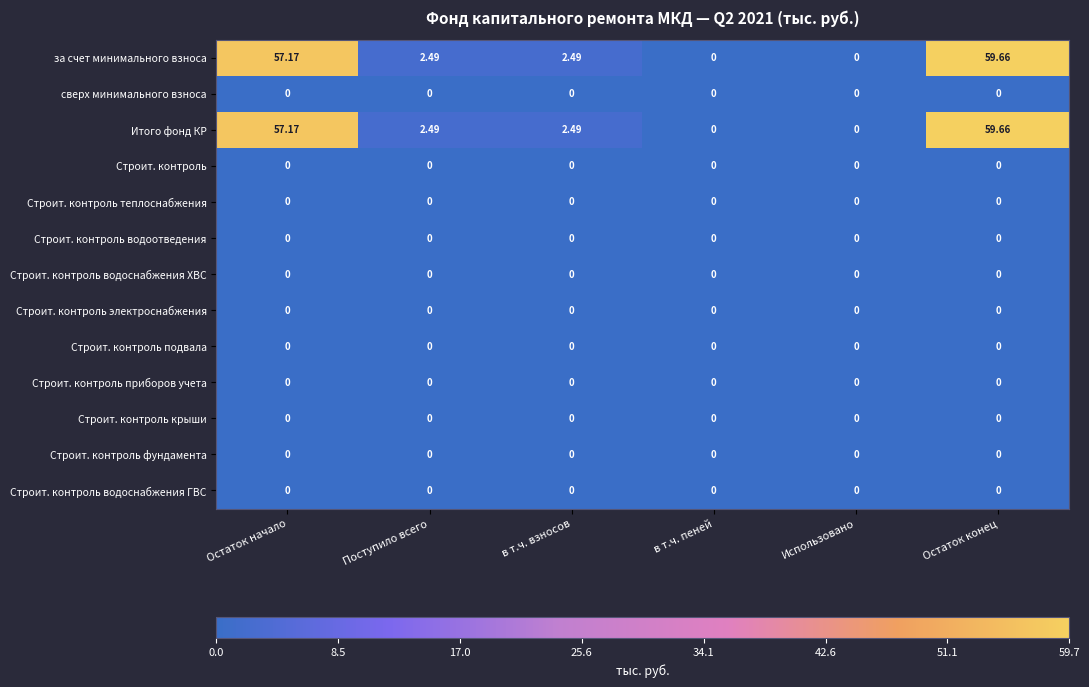

At which category does the chart reach its peak across all series?

Остаток конец